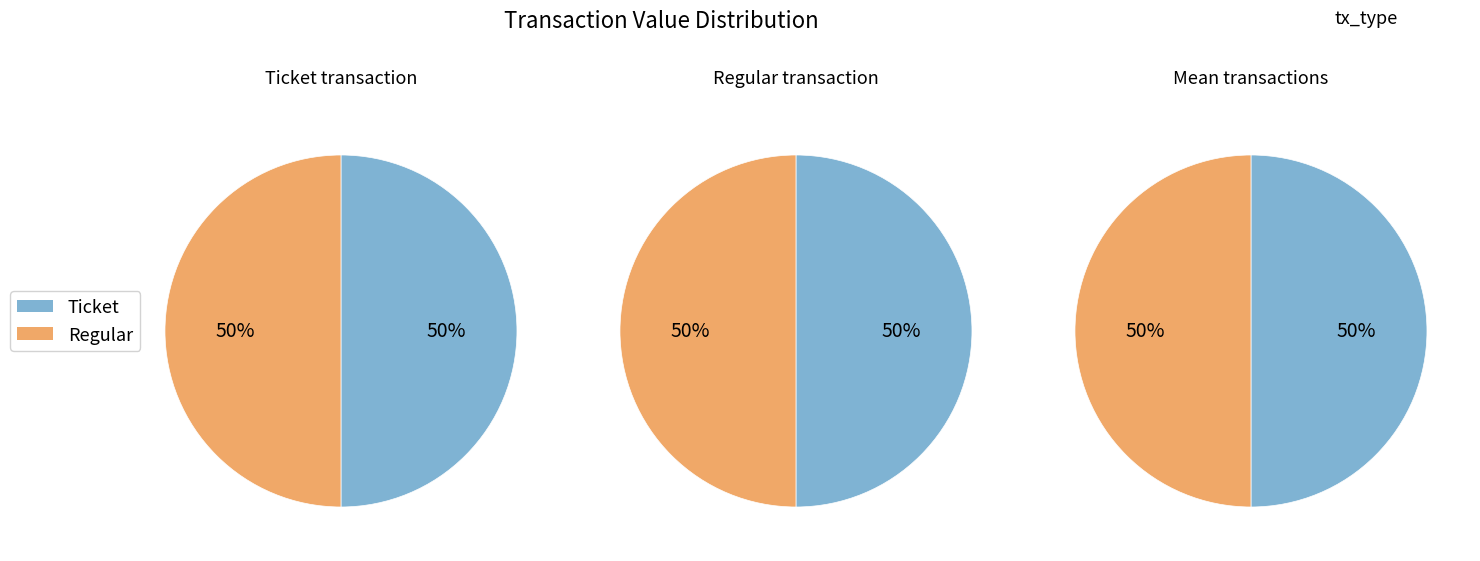

Which category accounts for the majority?

Ticket